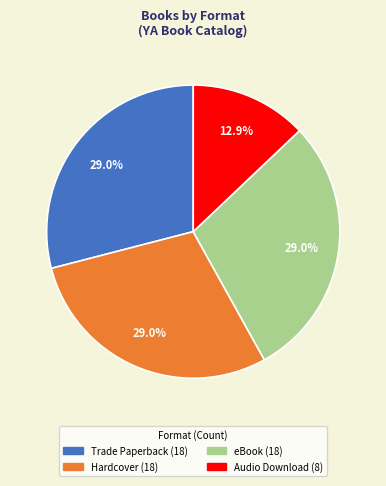

Combined, what portion of the pie is Hardcover and Audio Download?

41.9%